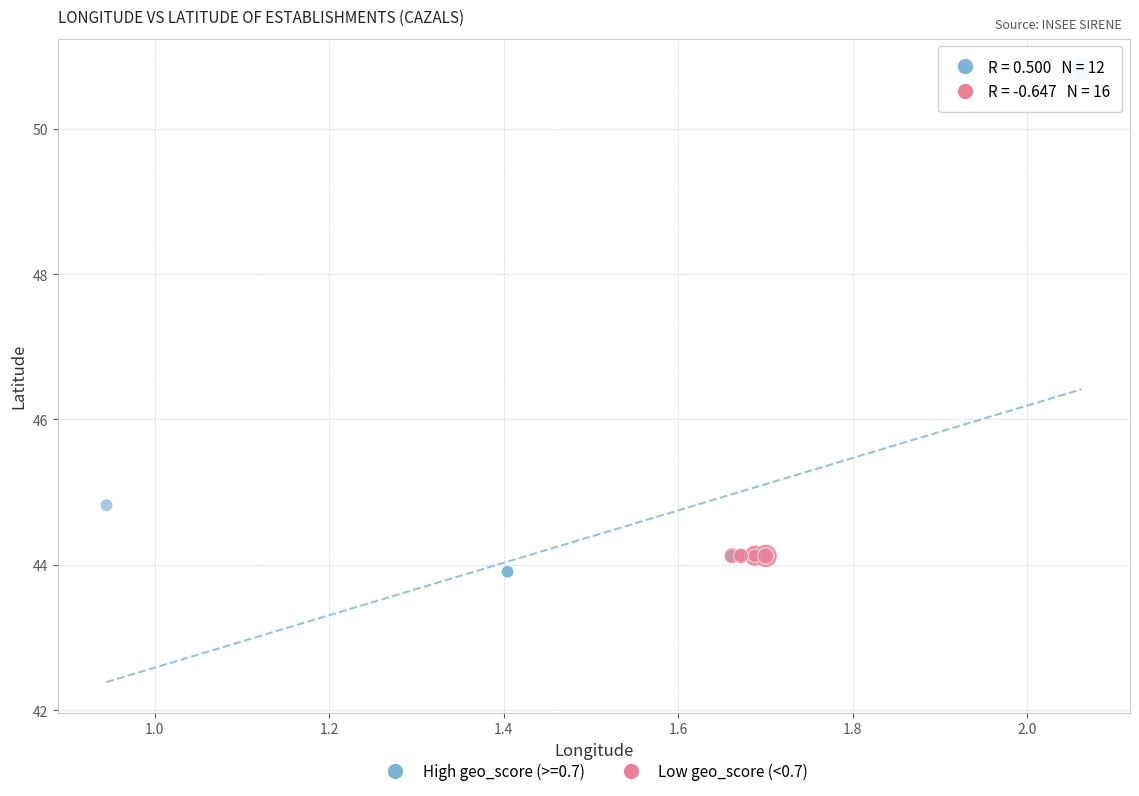

Which series reaches the maximum Y coordinate?

High geo_score (>=0.7)